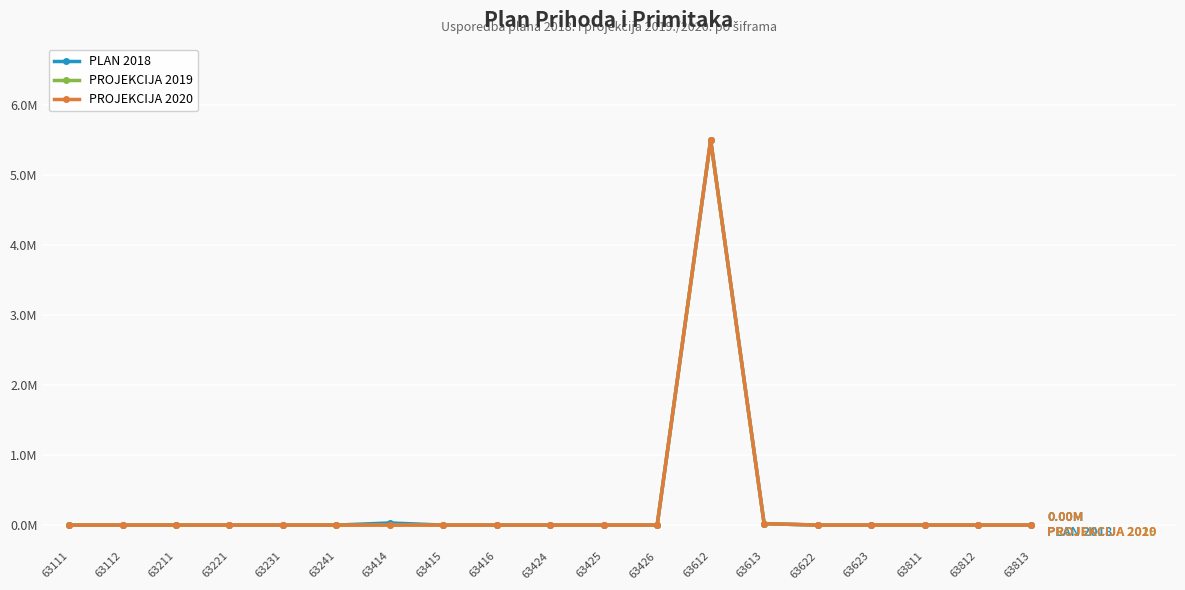

List the series in order of their peak value, highest first.

PLAN 2018, PROJEKCIJA 2019, PROJEKCIJA 2020